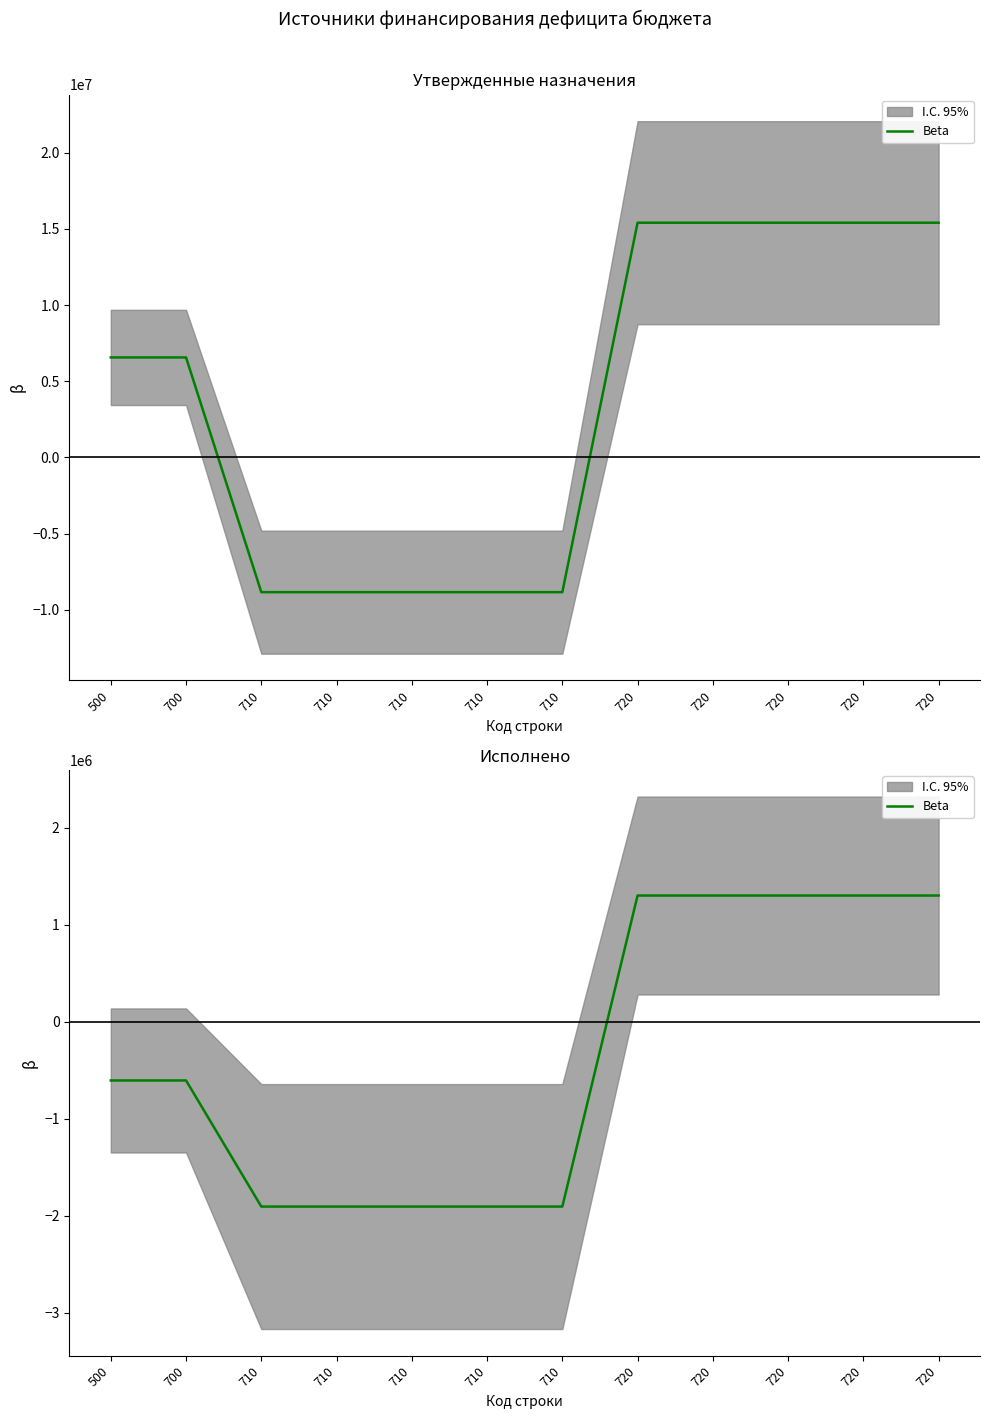

What value does the data have at 710?

-1906330.7